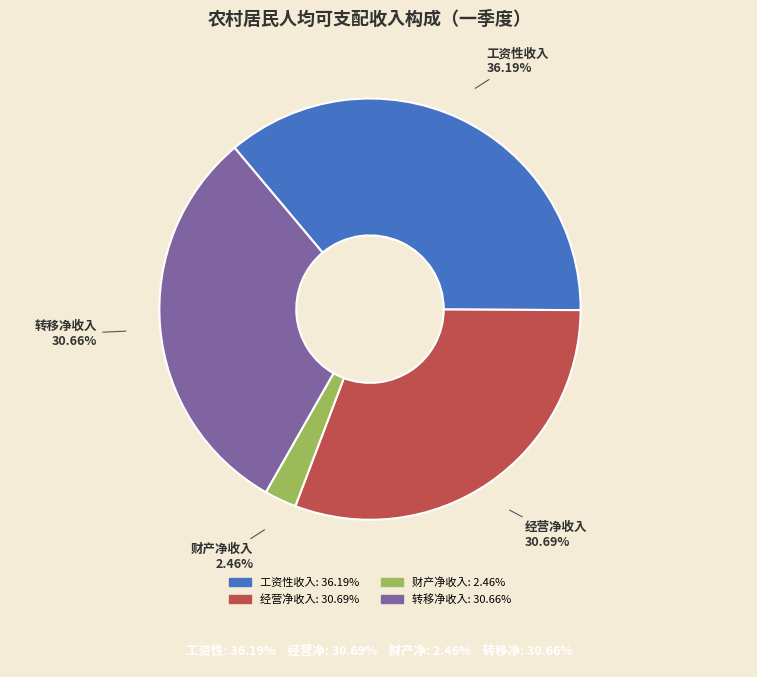

Combined, do 转移净收入 and 经营净收入 account for over 50%?

Yes